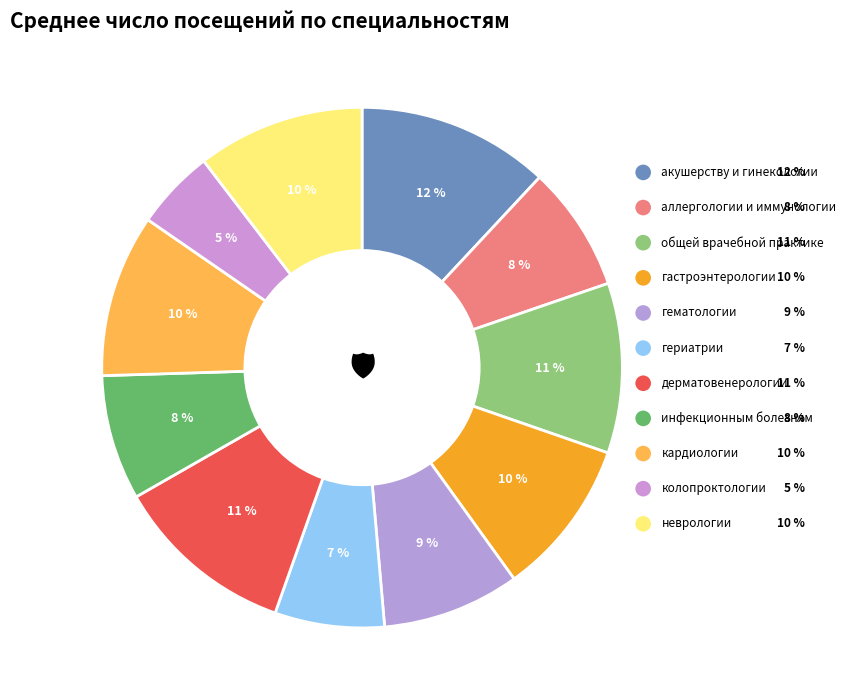

Does общей врачебной практике account for over 50% of the chart?

No